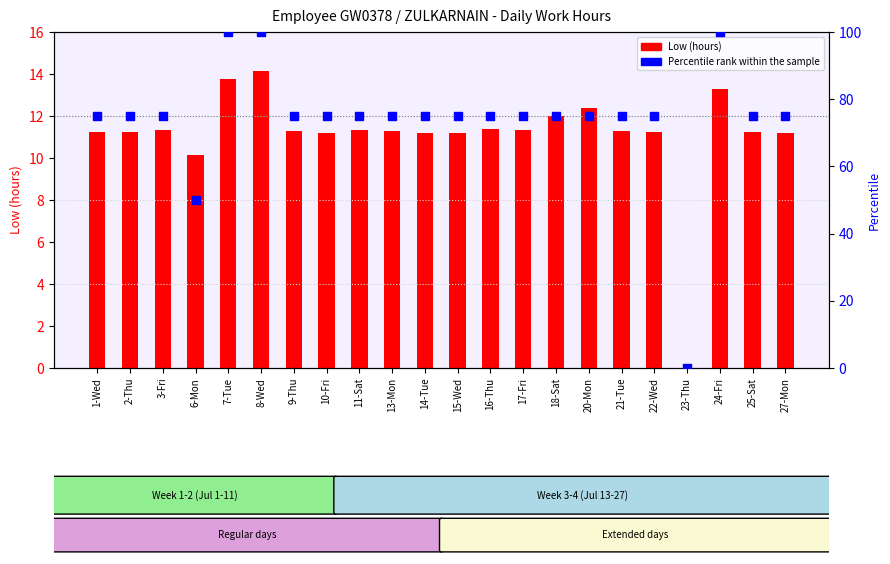

Which series reaches the minimum Y coordinate?

Low (hours)